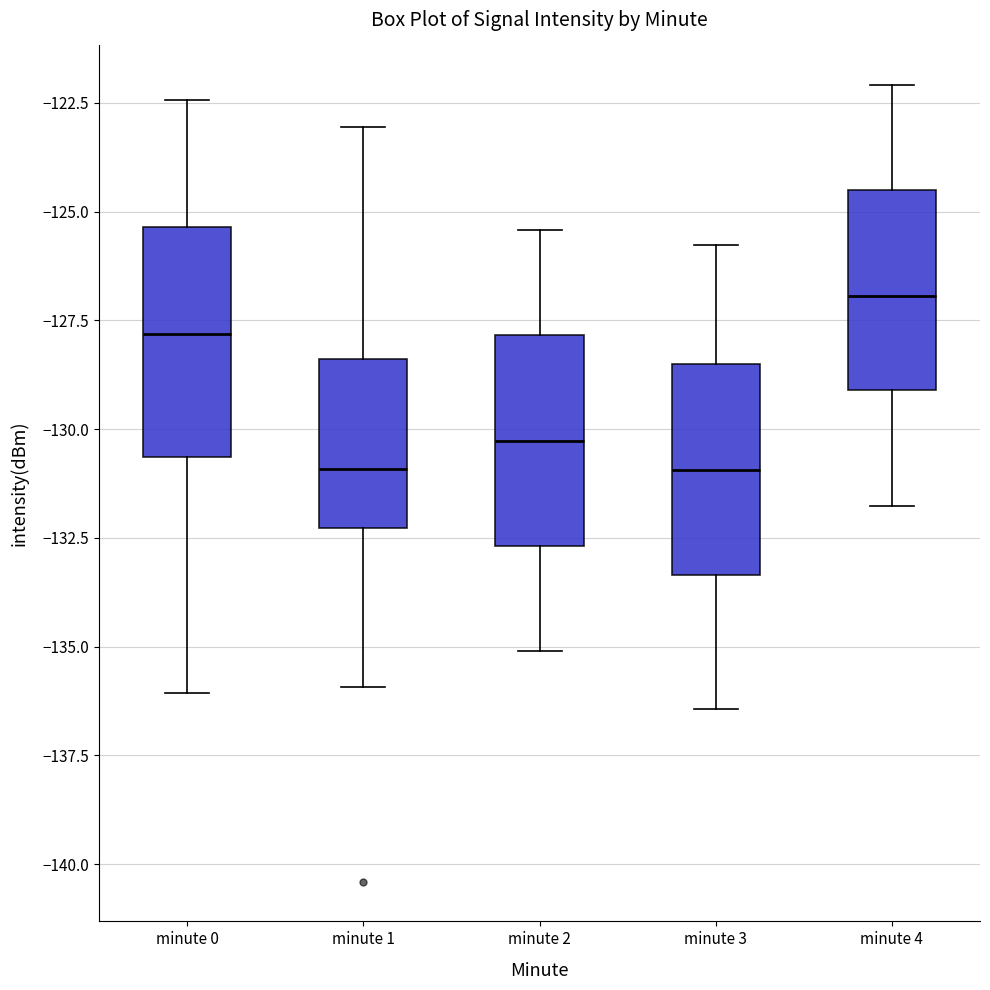

Reading left to right, read every box against the y-axis: the position of its median line, the range the box covers, and the ends of its whiskers. The values are not printed on the chart, so give them approximately, as read against the axis.

minute 0: median -128.0, box -130.5 to -125.5, whiskers -136.0 to -122.5
minute 1: median -131.0, box -132.5 to -128.5, whiskers -136.0 to -123.0
minute 2: median -130.5, box -132.5 to -128.0, whiskers -135.0 to -125.5
minute 3: median -131.0, box -133.5 to -128.5, whiskers -136.5 to -126.0
minute 4: median -127.0, box -129.0 to -124.5, whiskers -132.0 to -122.0